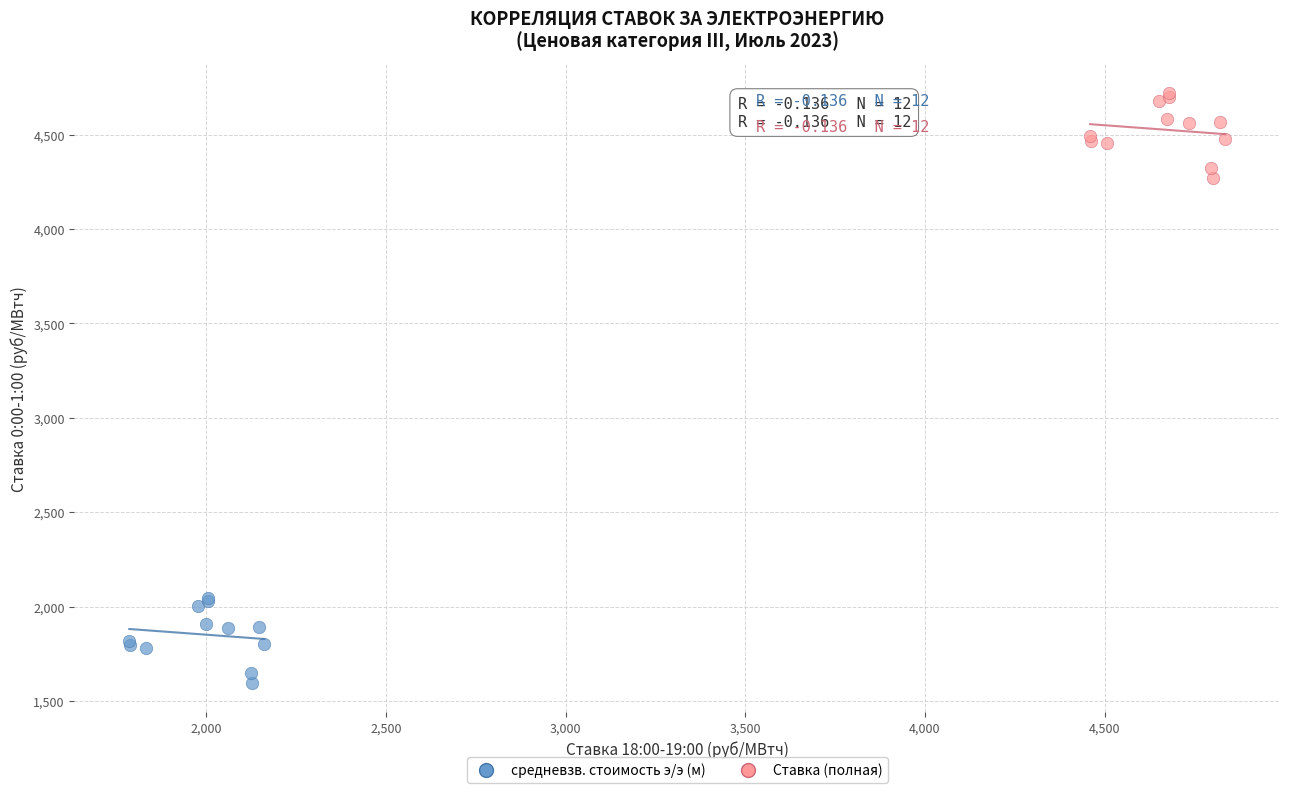

Which series contains the highest Y value?

Ставка (полная)